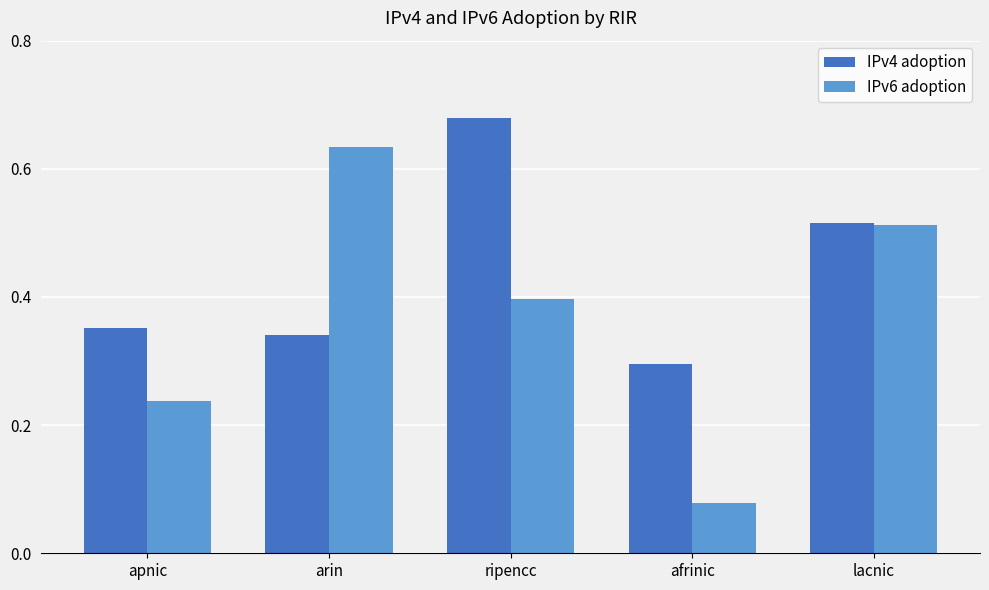

How many IPv6 adoption values are between 0 and 1?

5